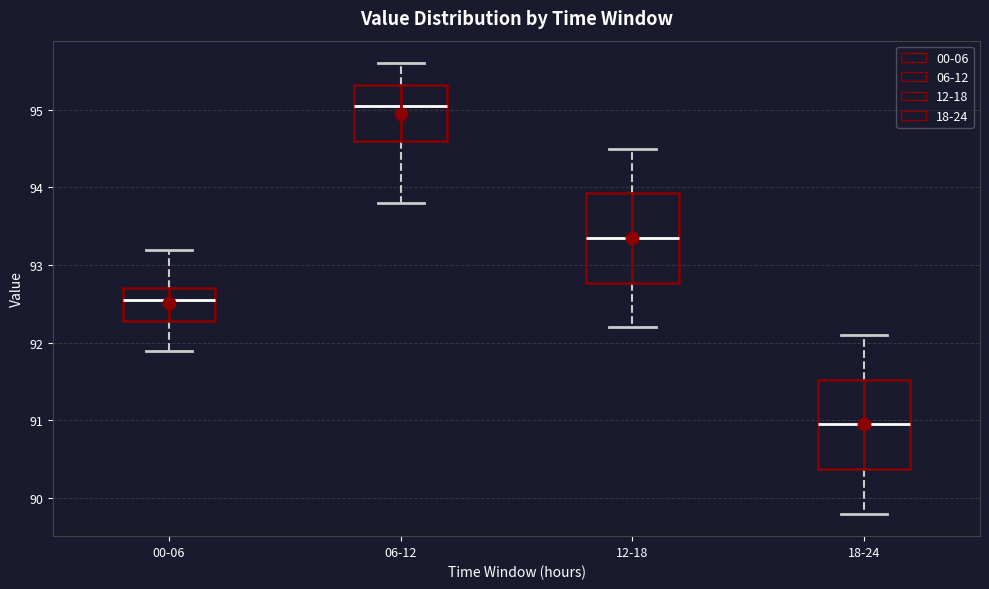

Where does the median line of the box for 06-12 sit on the y-axis? The values are not printed on the chart, so give them approximately, as read against the axis.

95.1